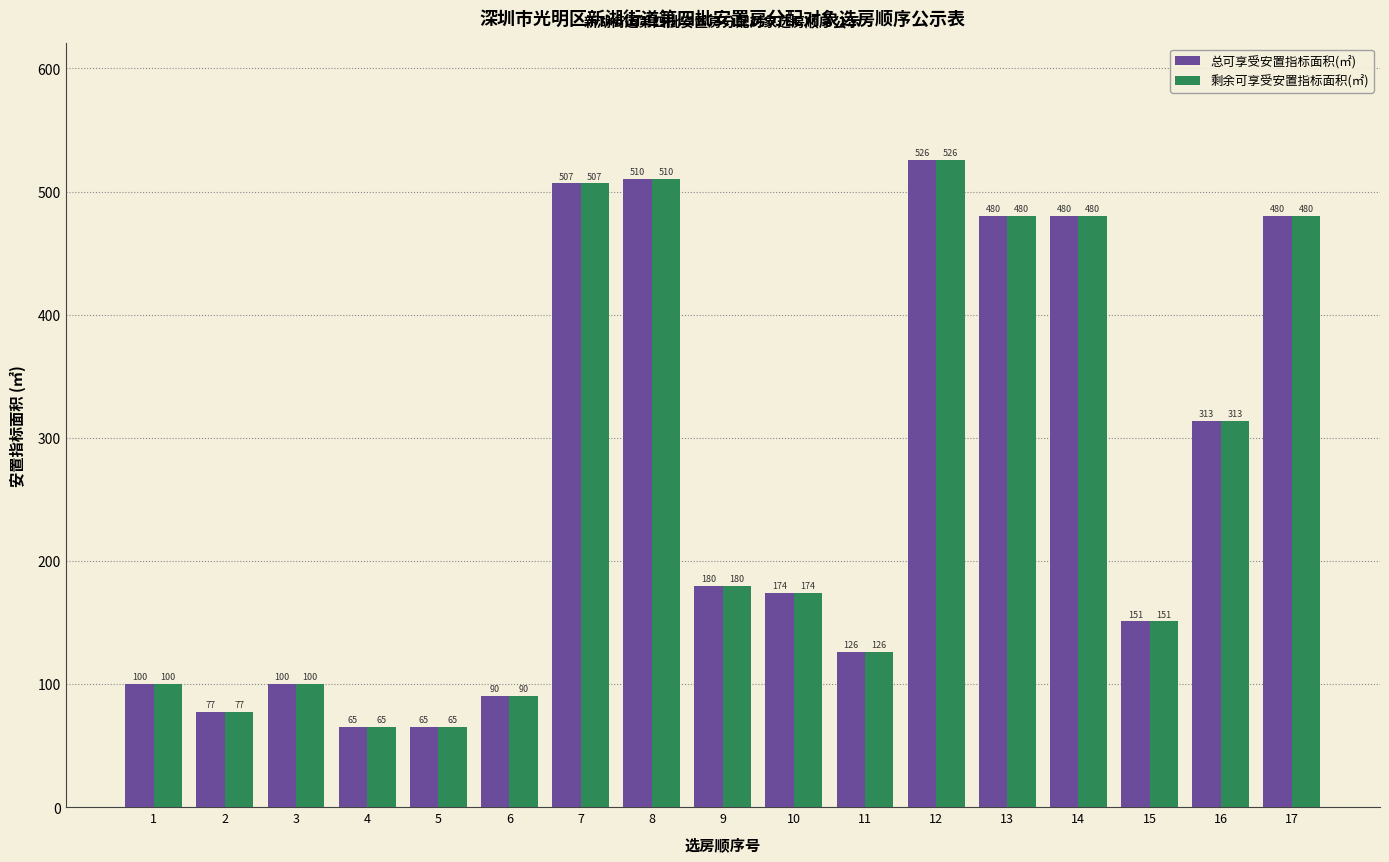

At which category is the sum across all series the highest?

12